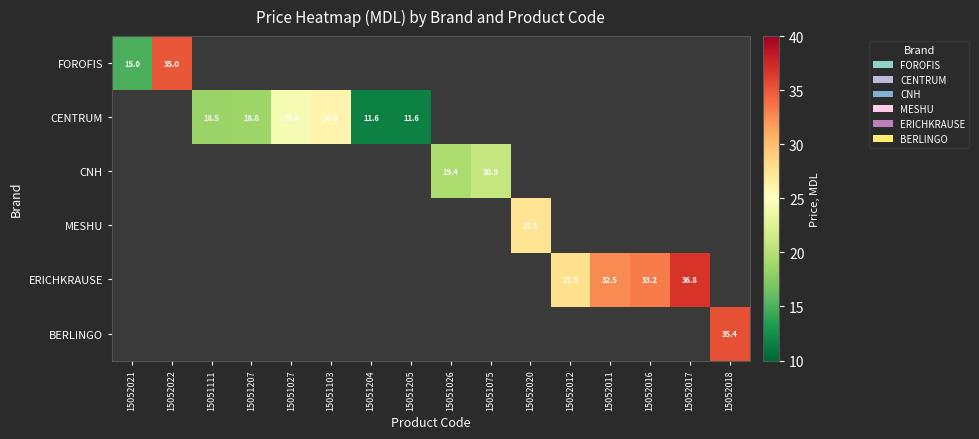

At how many categories does at least one series exceed 9?

16